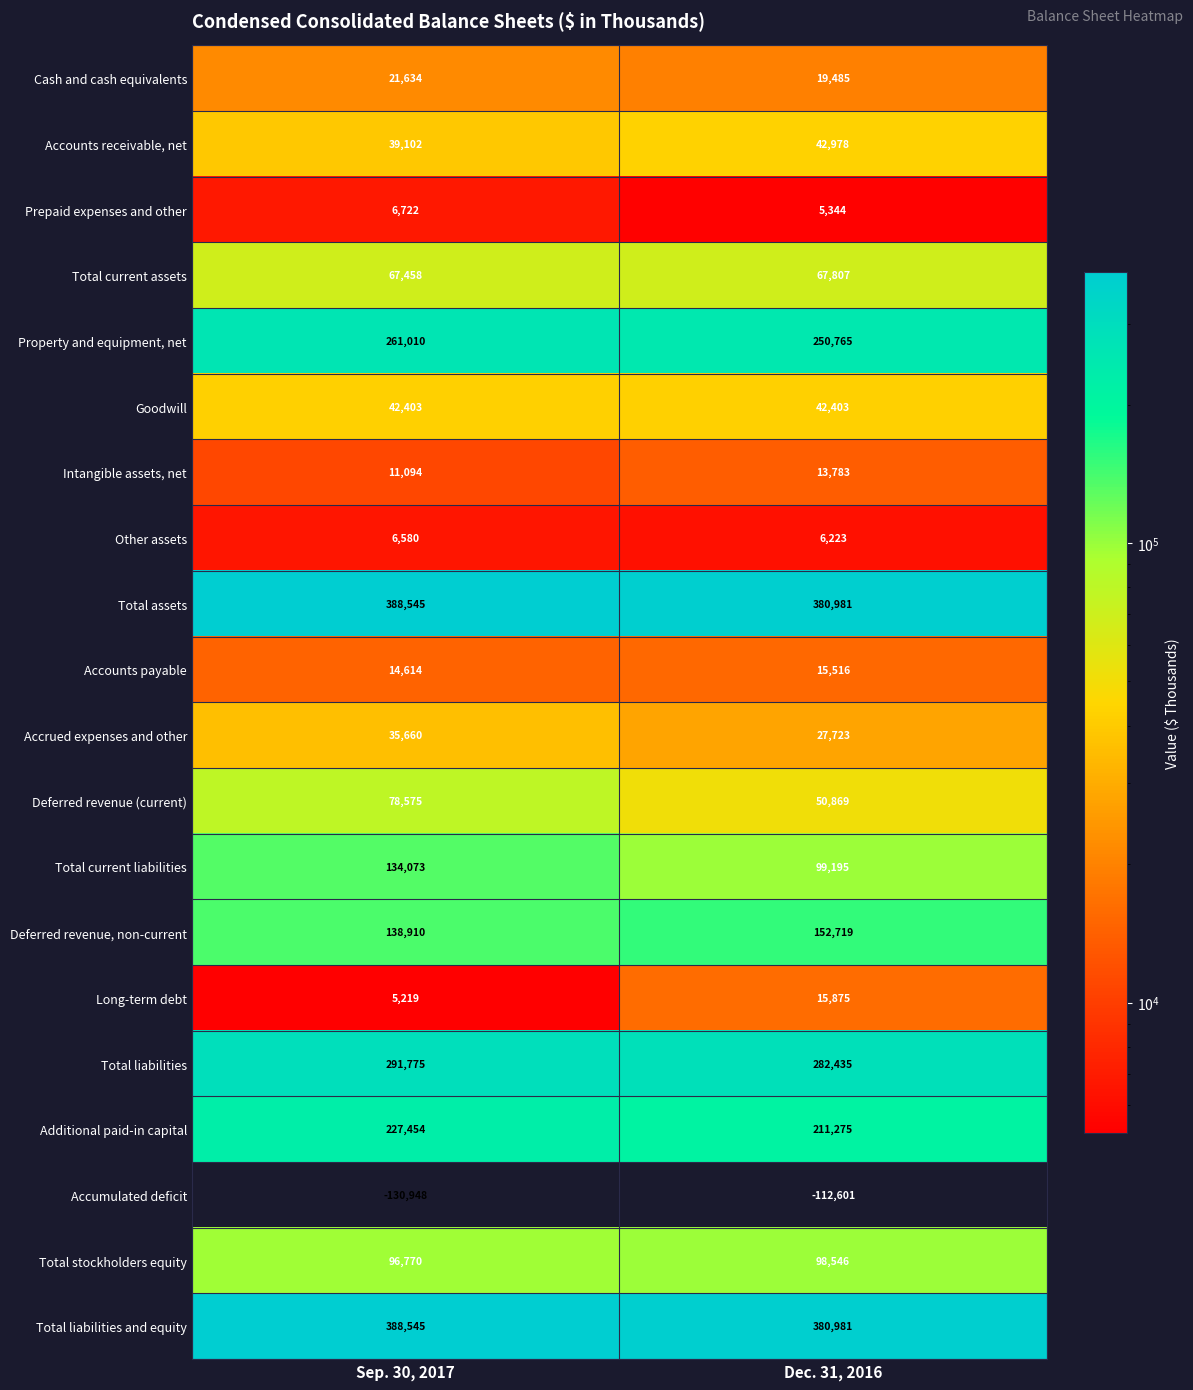

At which category does the chart reach its minimum across all series?

Sep. 30, 2017